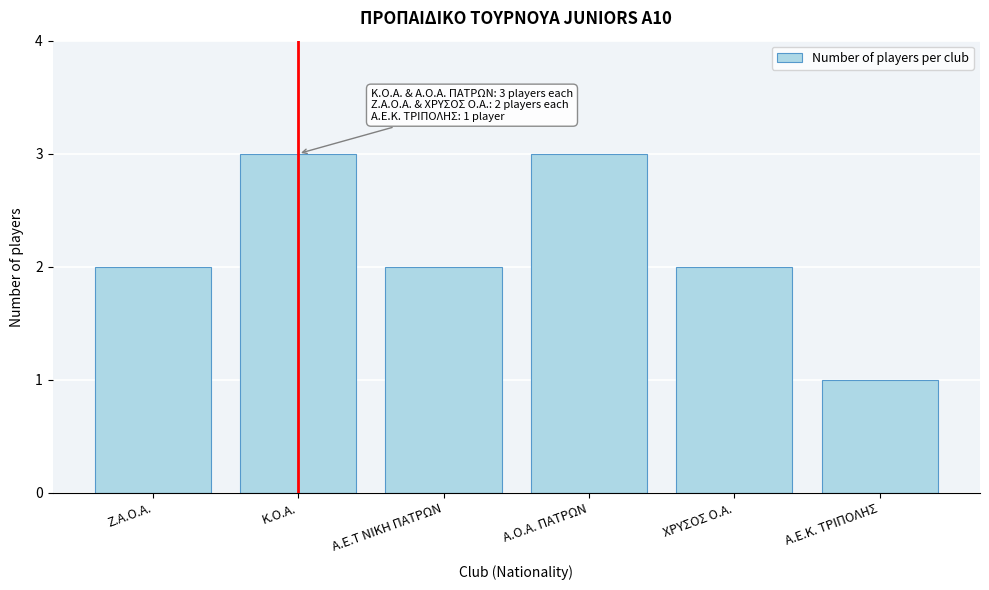

Reading left to right, transcribe all the data shown in this chart.

2	3	2	3	2	1